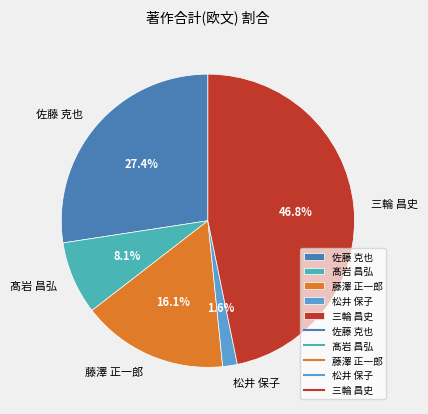

What percentage is NOT represented by 松井 保子?

98.4%